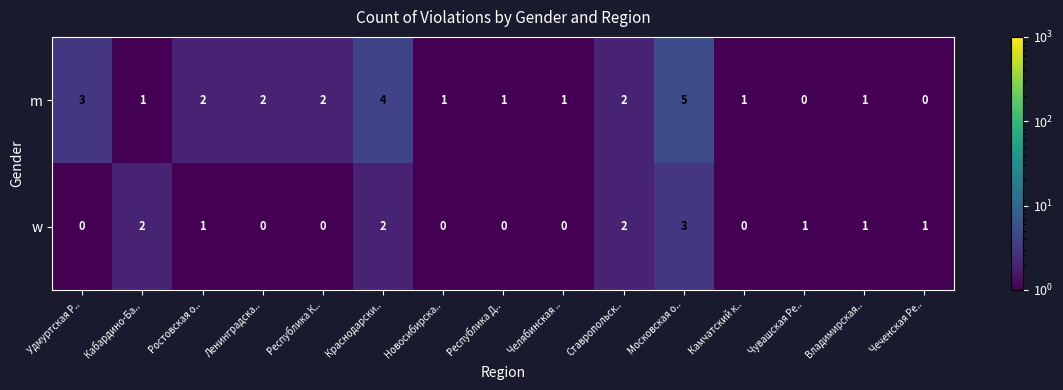

What is the sum of all w values?

13